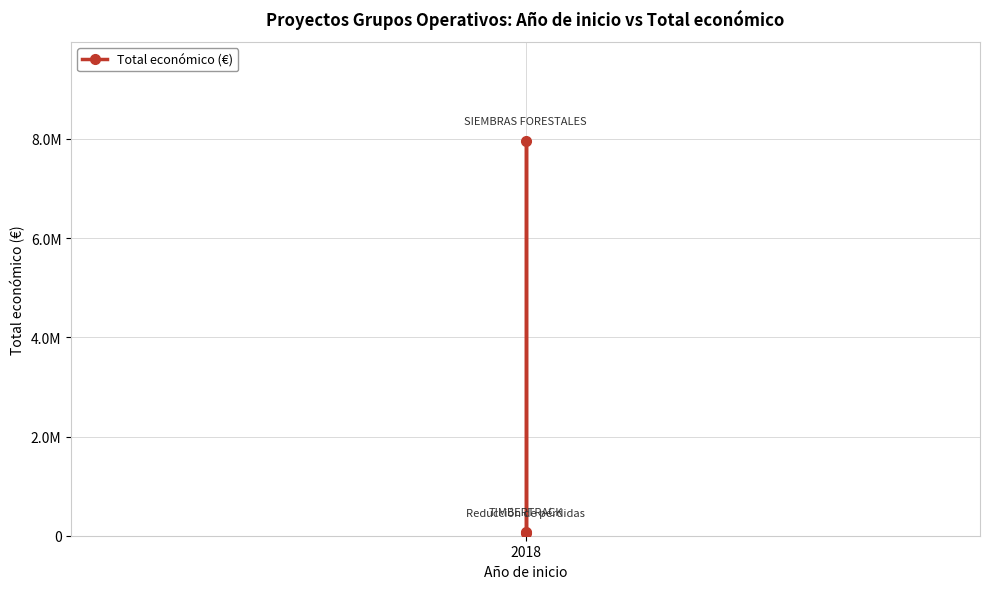

The value at 2018 is 7967413. True or false?

True